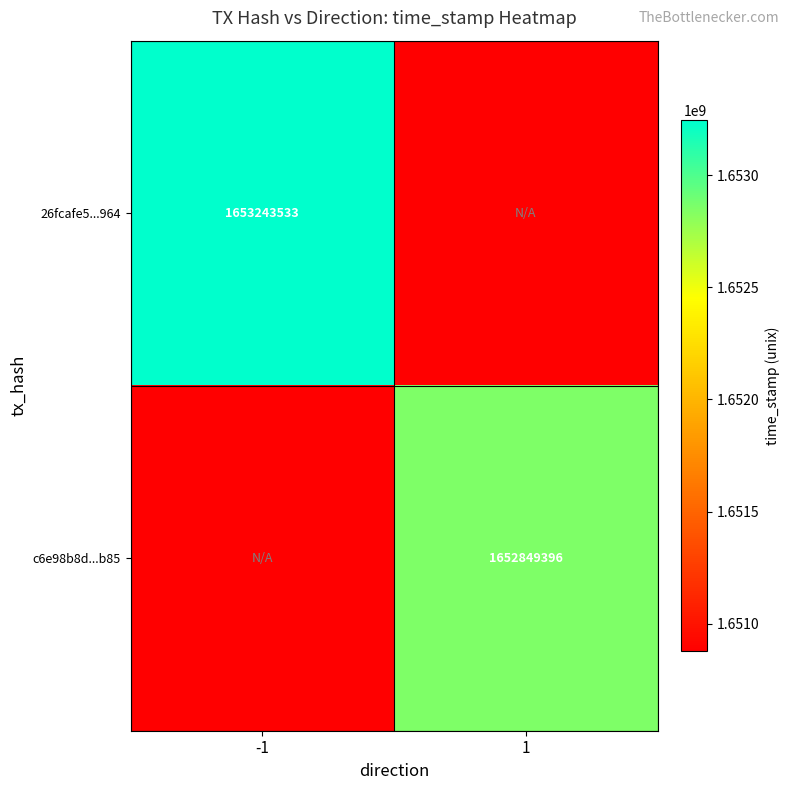

The value of c6e98b8d...b85 at 1 is 1652849396. True or false?

True